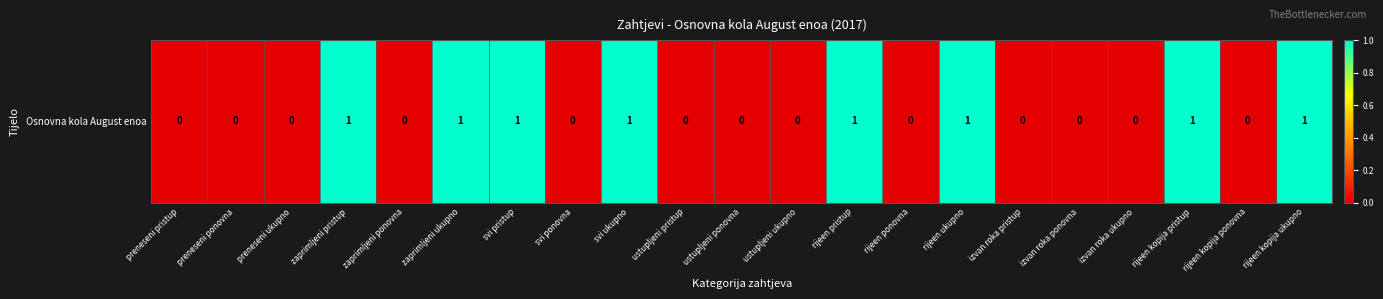

Between rijeen kopija ukupno and rijeen pristup, which is larger?

rijeen kopija ukupno